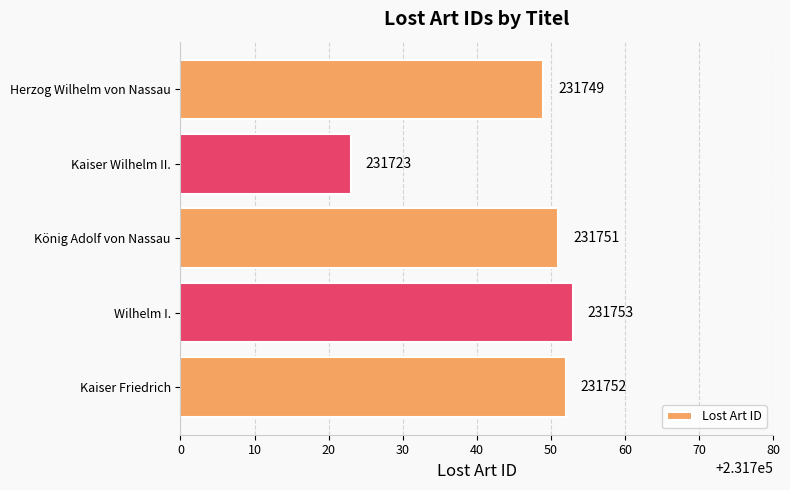

Where is the data nearest to the value 231738?

Herzog Wilhelm von Nassau